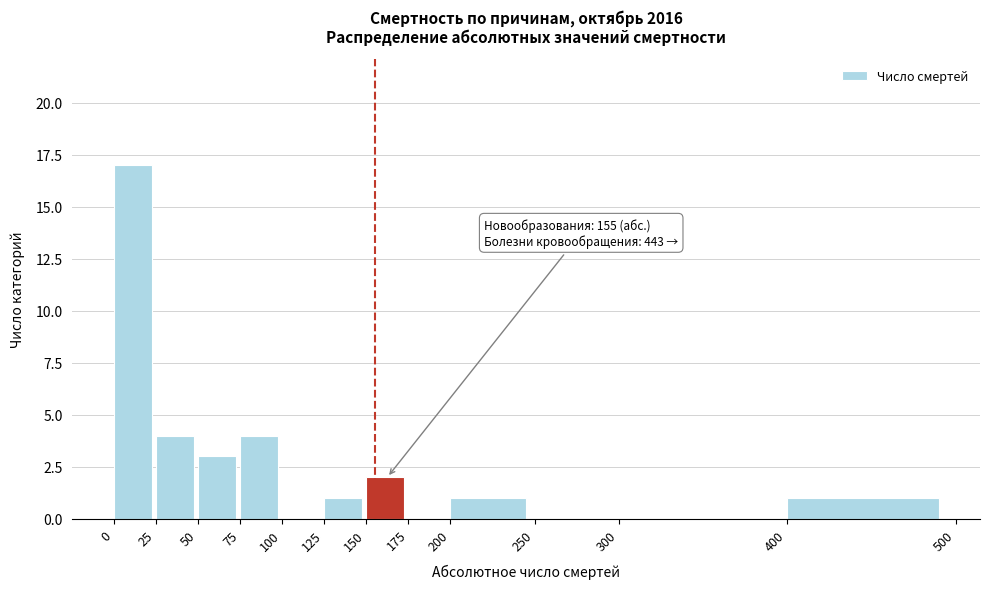

Which range on the x-axis has the tallest bar?

0 to 25